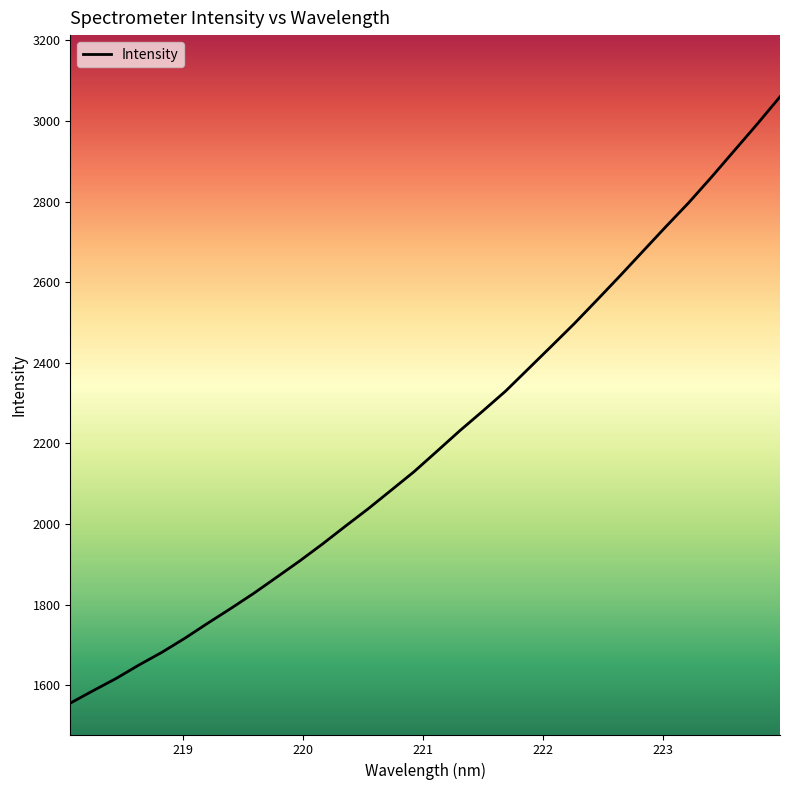

Count the number of data series in this chart.

1